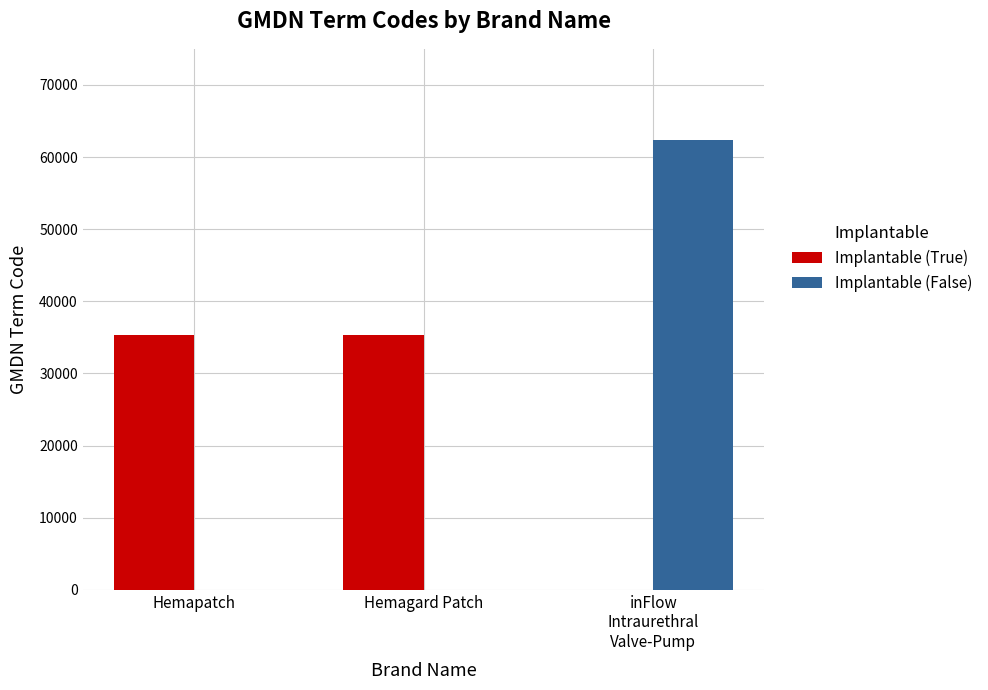

True or false: Implantable (False) has a value of 0 at Hemagard Patch.

True